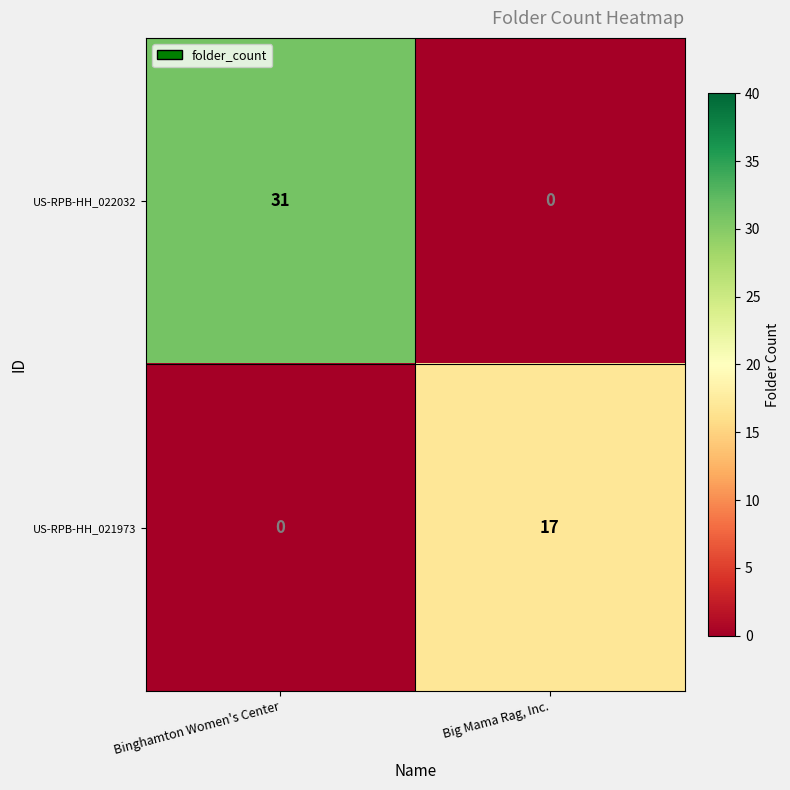

Reading left to right, what are all the values shown in this chart?

US-RPB-HH_022032: Binghamton Women's Center=31	Big Mama Rag, Inc.=0
US-RPB-HH_021973: Binghamton Women's Center=0	Big Mama Rag, Inc.=17